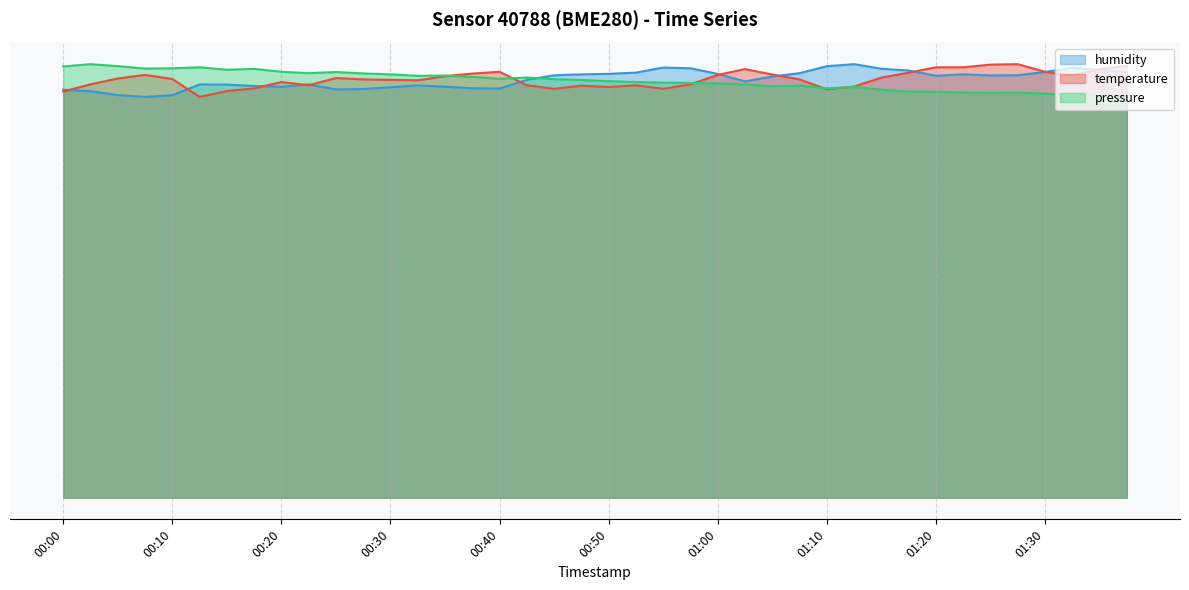

Is it true that humidity equals 40.2 at 01:37?

False